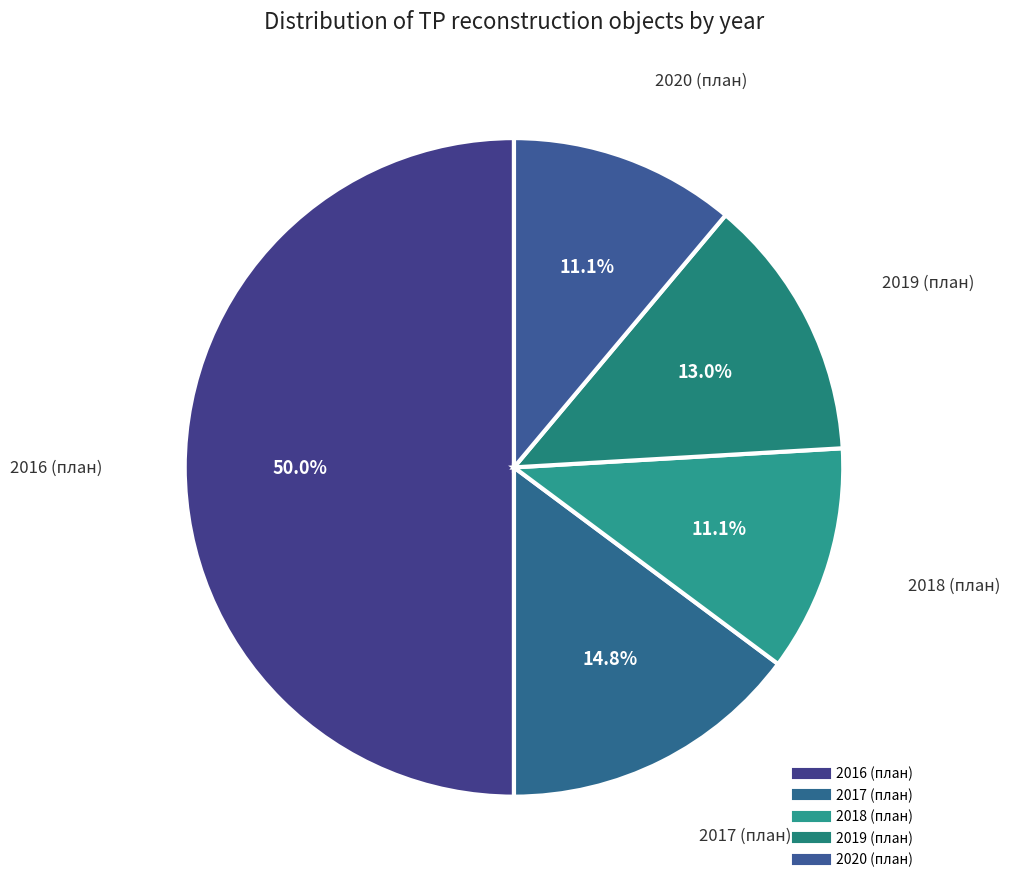

To the nearest percent, what is the difference between the 2020 (план) and 2016 (план) slice percentages?

39%